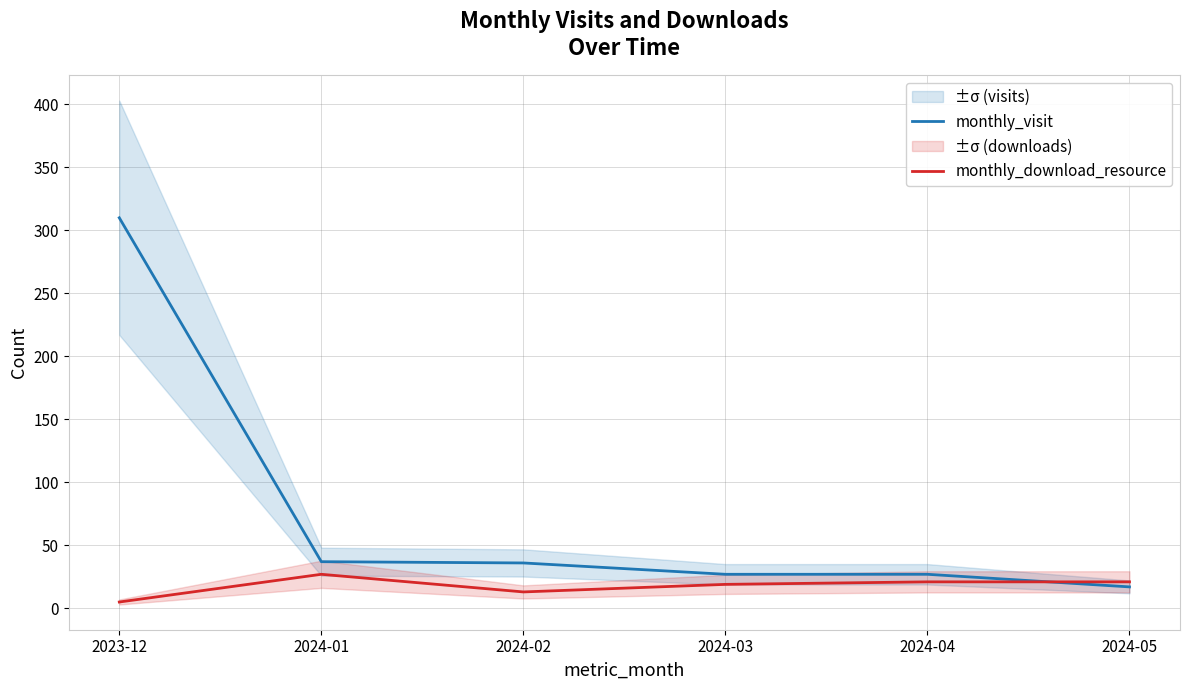

At which label is monthly_visit closest to 163?

2024-01